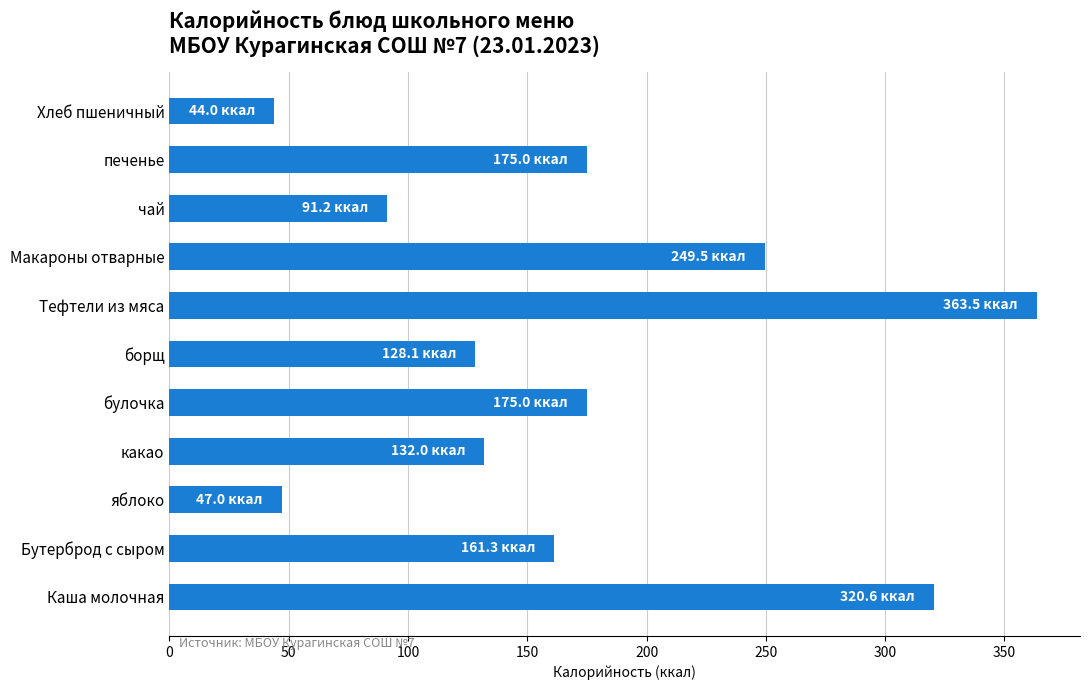

What is the minimum value shown in the chart?

44.0